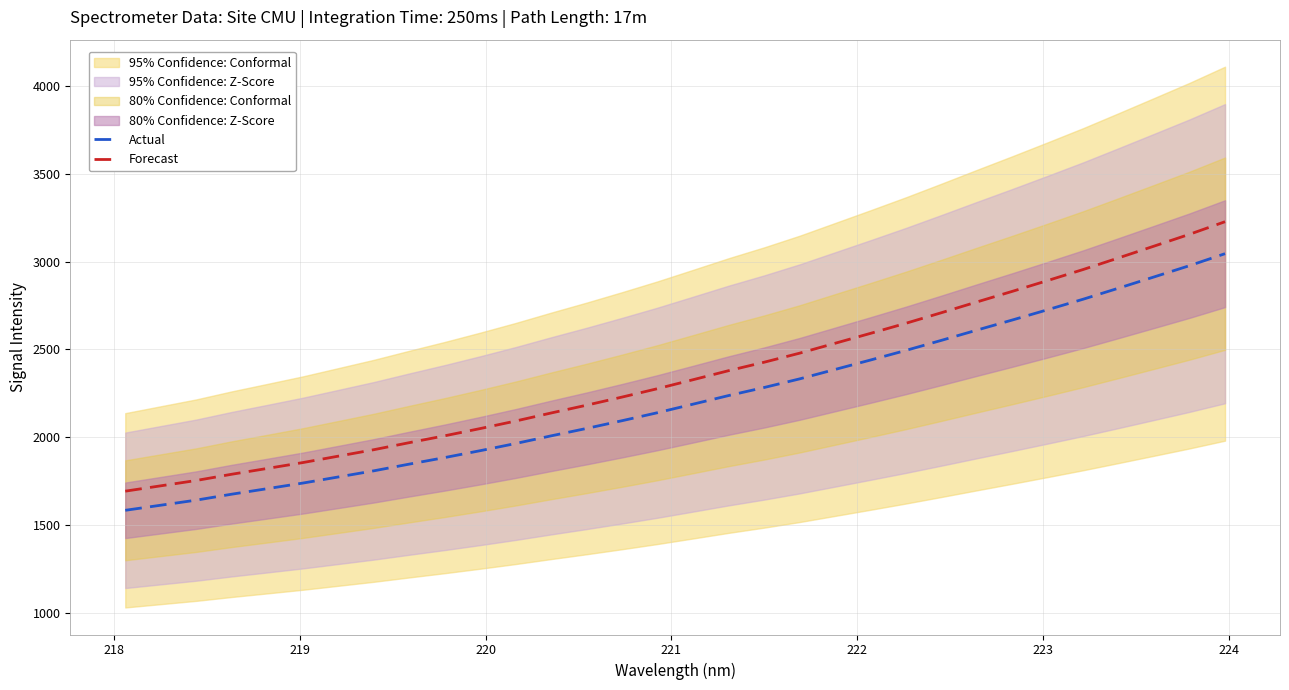

How many lines are shown in the chart?

2